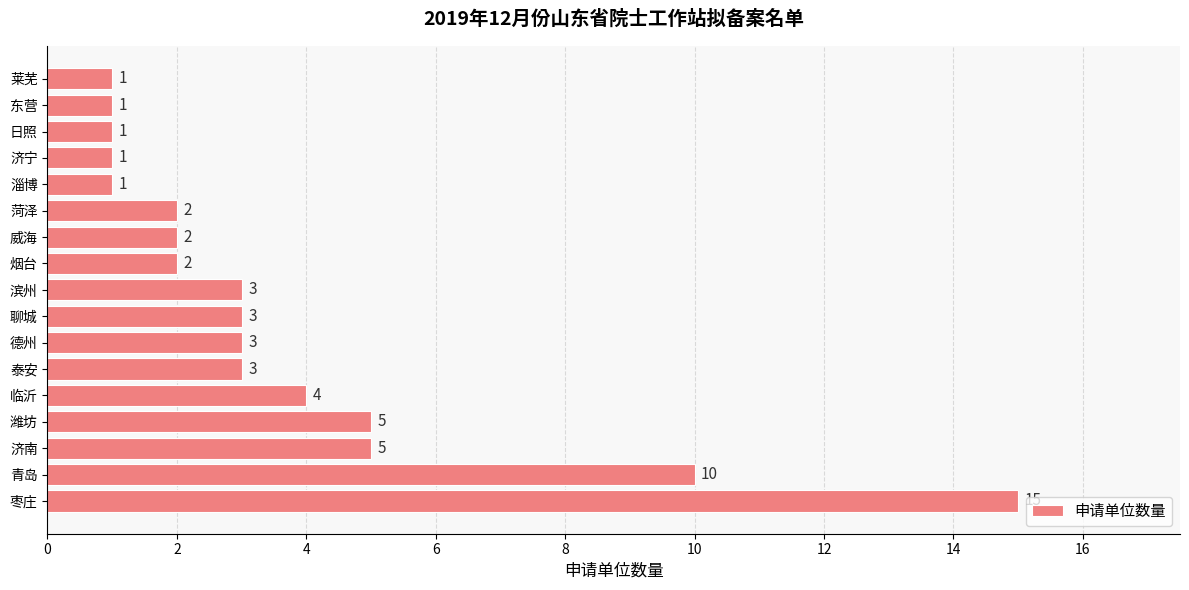

How many bars are there in total?

17